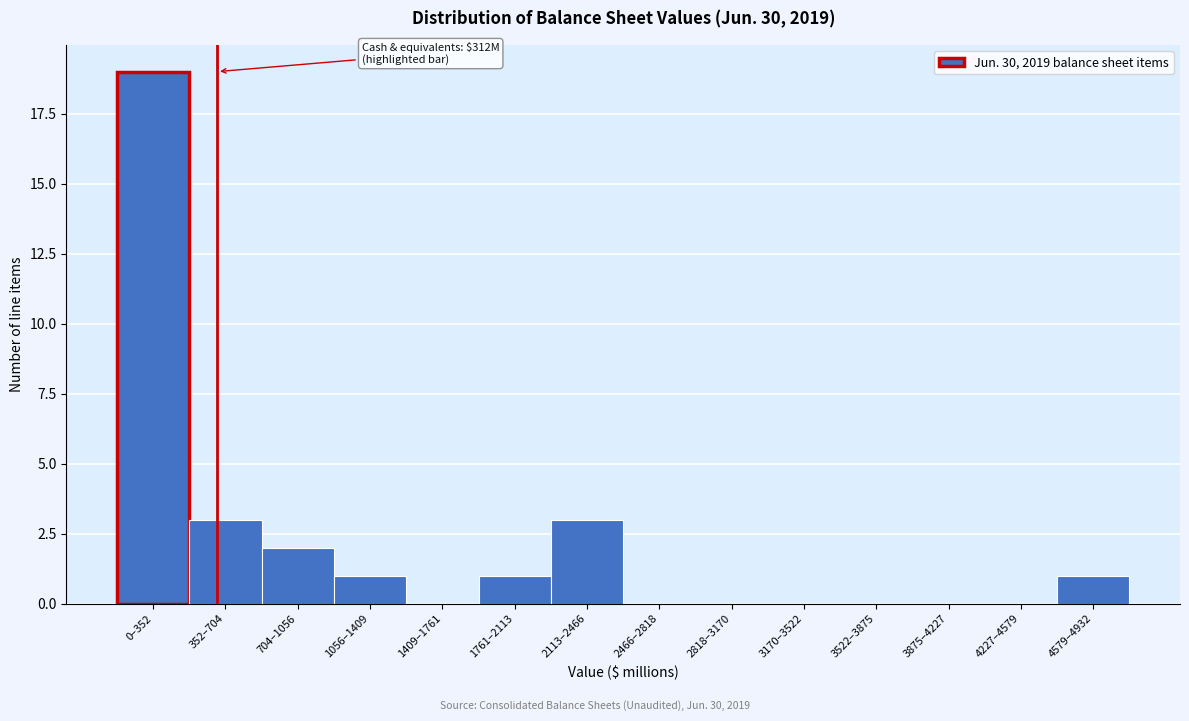

Reading left to right, list all the values displayed in this chart.

0–352=19	352–704=3	704–1056=2	1056–1409=1	1409–1761=0	1761–2113=1	2113–2466=3	2466–2818=0	2818–3170=0	3170–3522=0	3522–3875=0	3875–4227=0	4227–4579=0	4579–4932=1